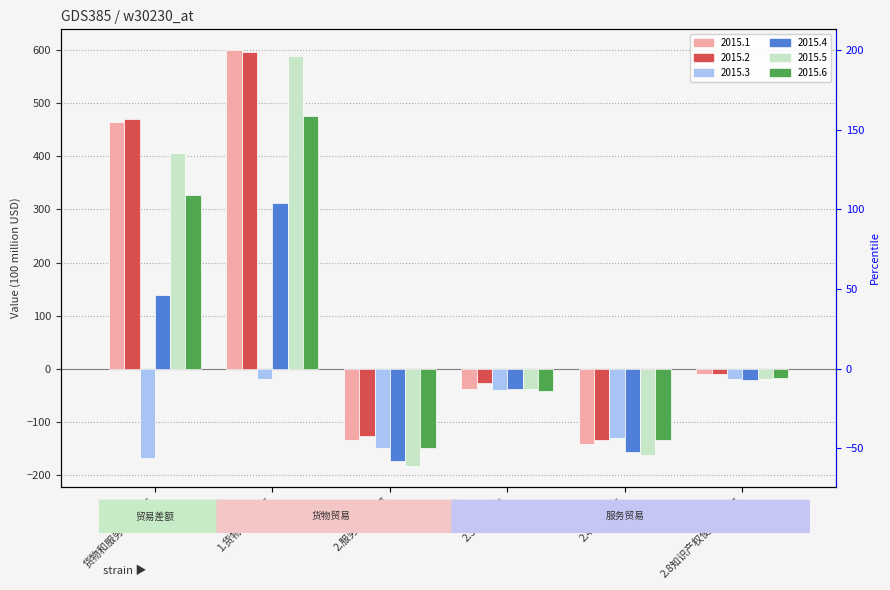

Is it true that 2015.4 equals -12.6 at 2.8知识产权使用费差额?

False